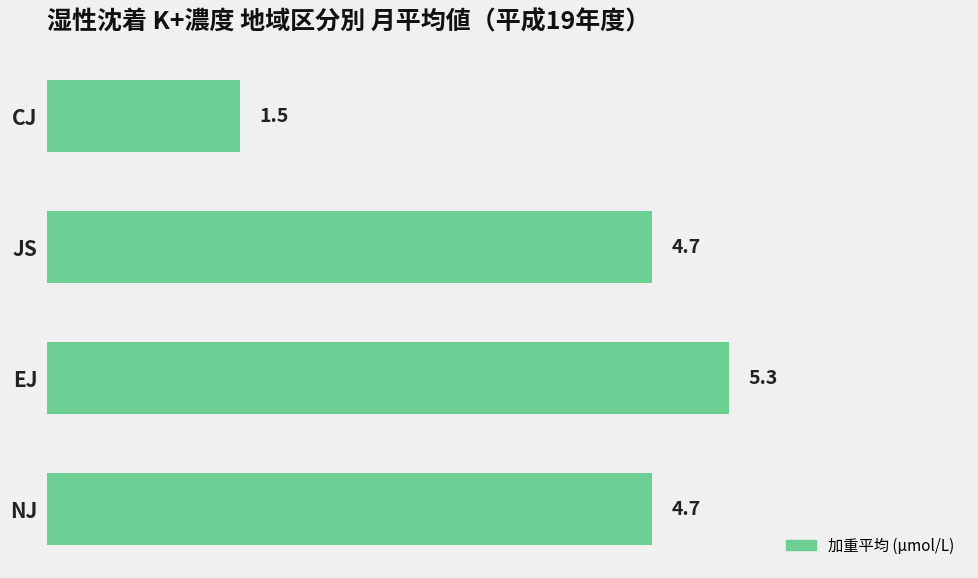

Which label corresponds to the smallest value in the chart?

CJ